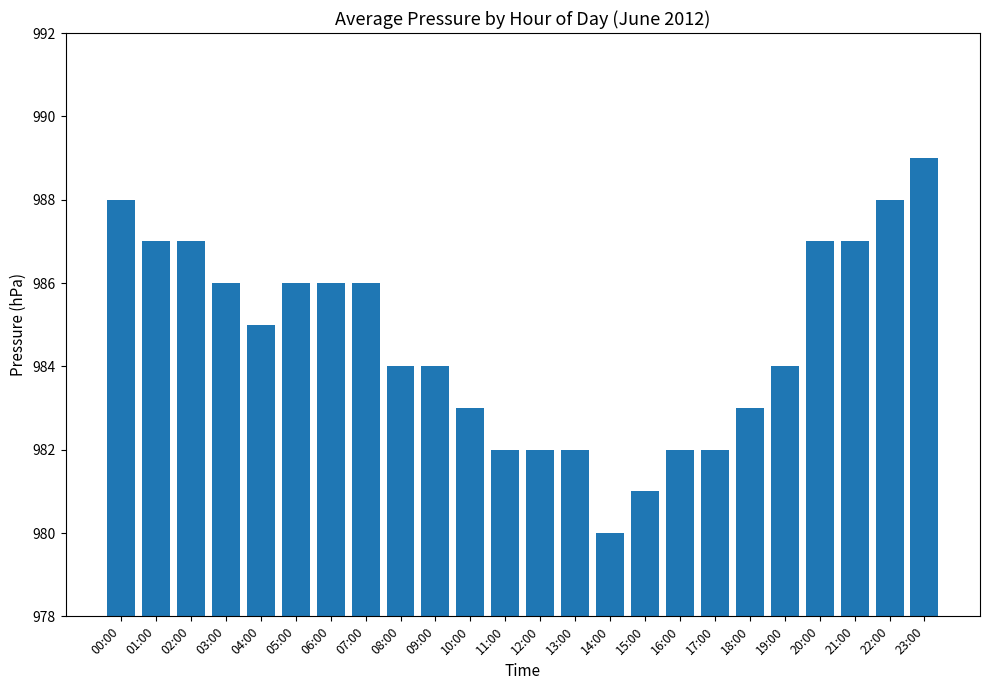

How many data points are less than 985?

12